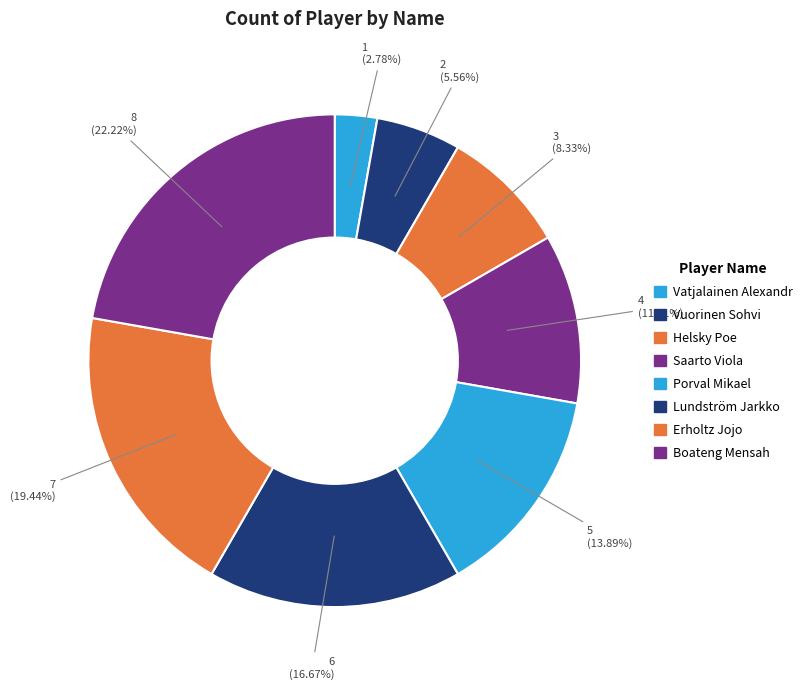

What percentage is NOT represented by Boateng Mensah?

77.8%